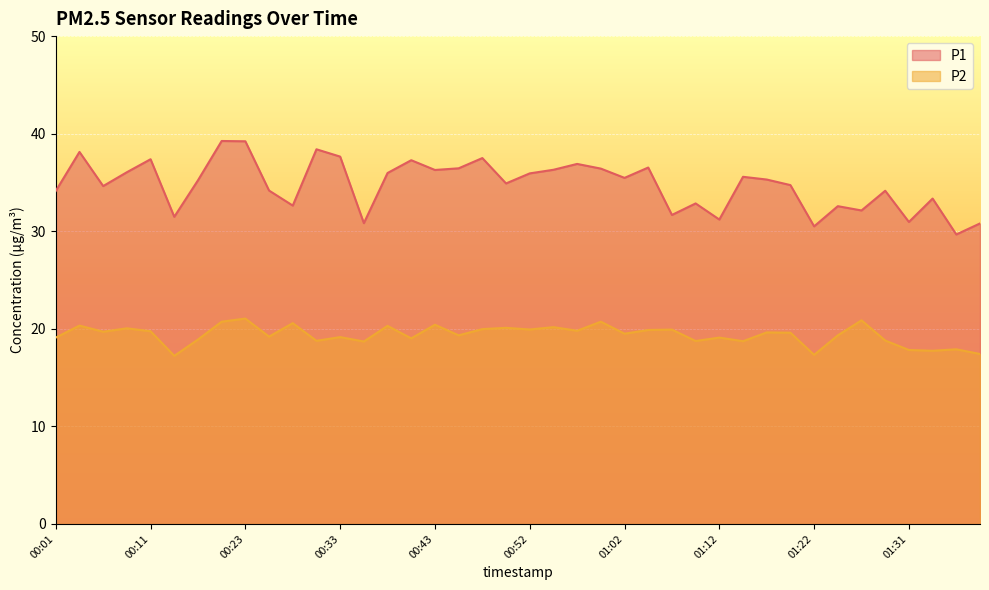

How many values in the P1 series exceed 35?

21